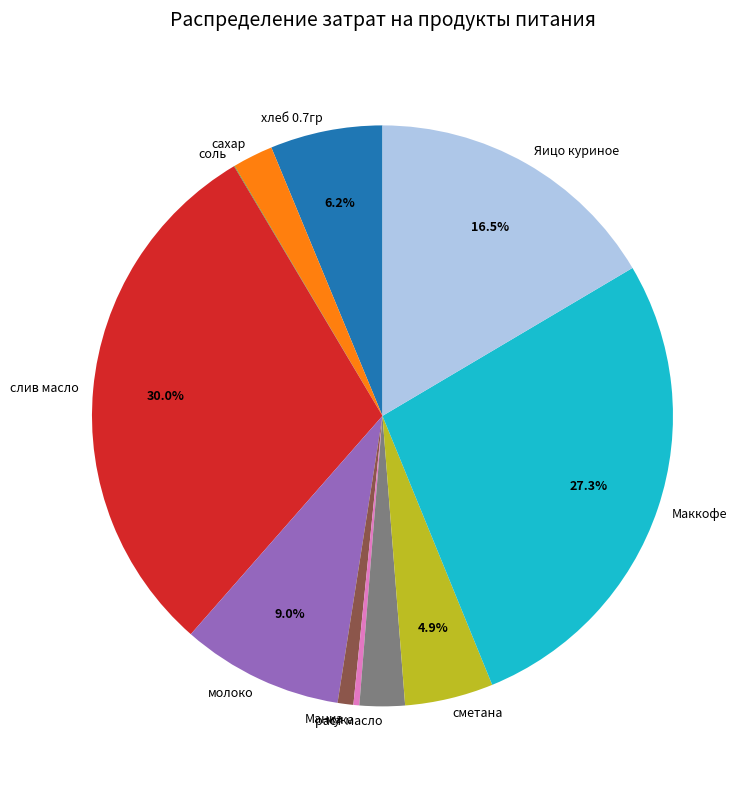

What is the largest slice in the pie chart?

слив масло